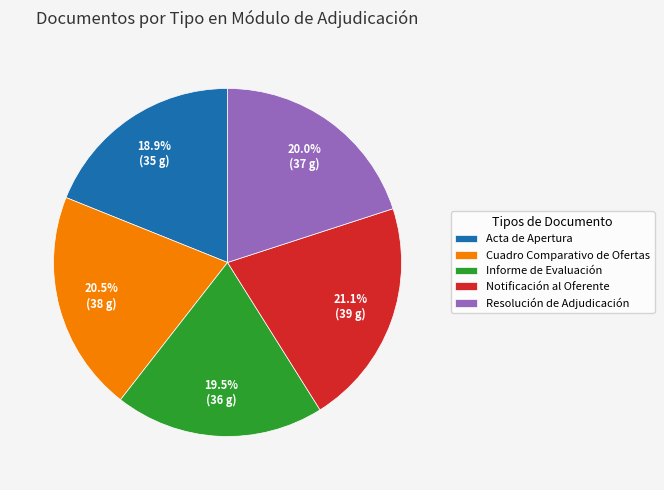

What percentage is the Notificación al Oferente slice, to the nearest percent?

21%